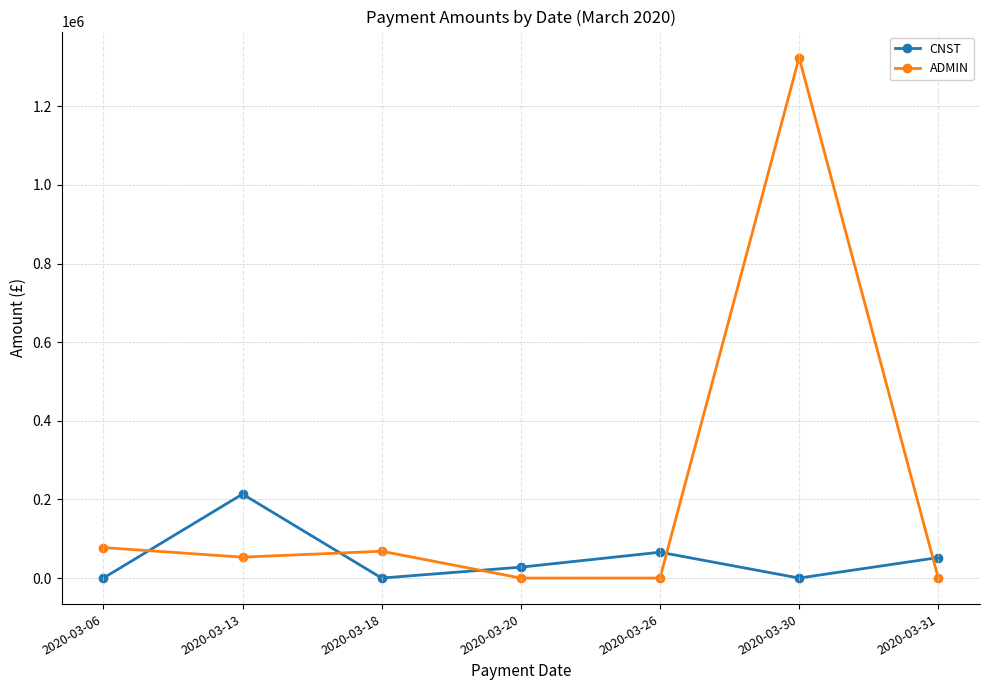

Rank the series by their average value, from lowest to highest.

CNST, ADMIN